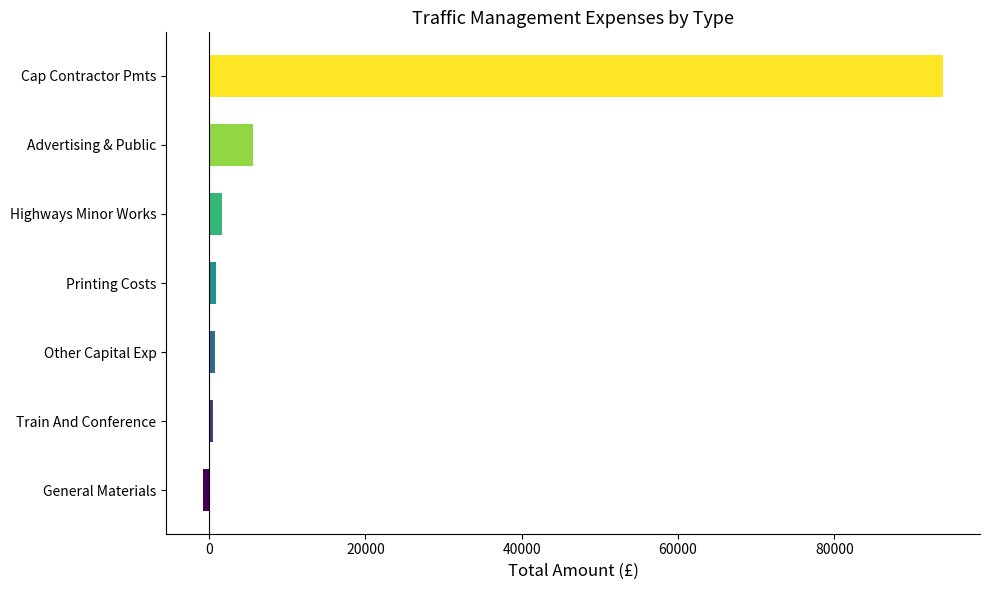

The value at Advertising & Public is 8691.7. True or false?

False